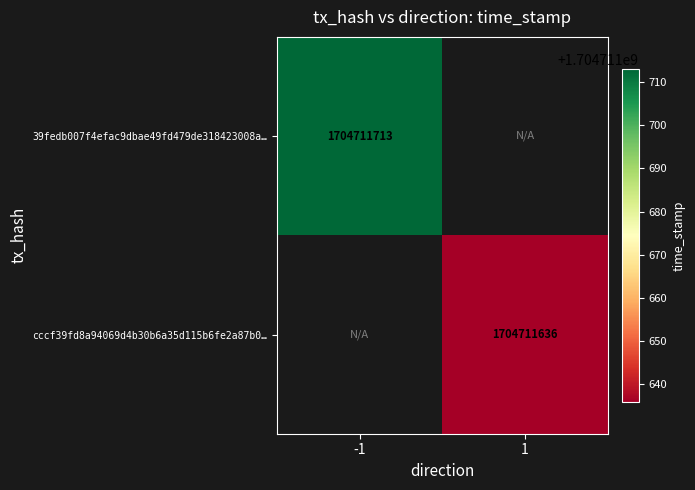

Is the value of 39fedb007f4efac9dbae49fd479de318423008a… at -1 greater than the value of cccf39fd8a94069d4b30b6a35d115b6fe2a87b0… at 1?

Yes